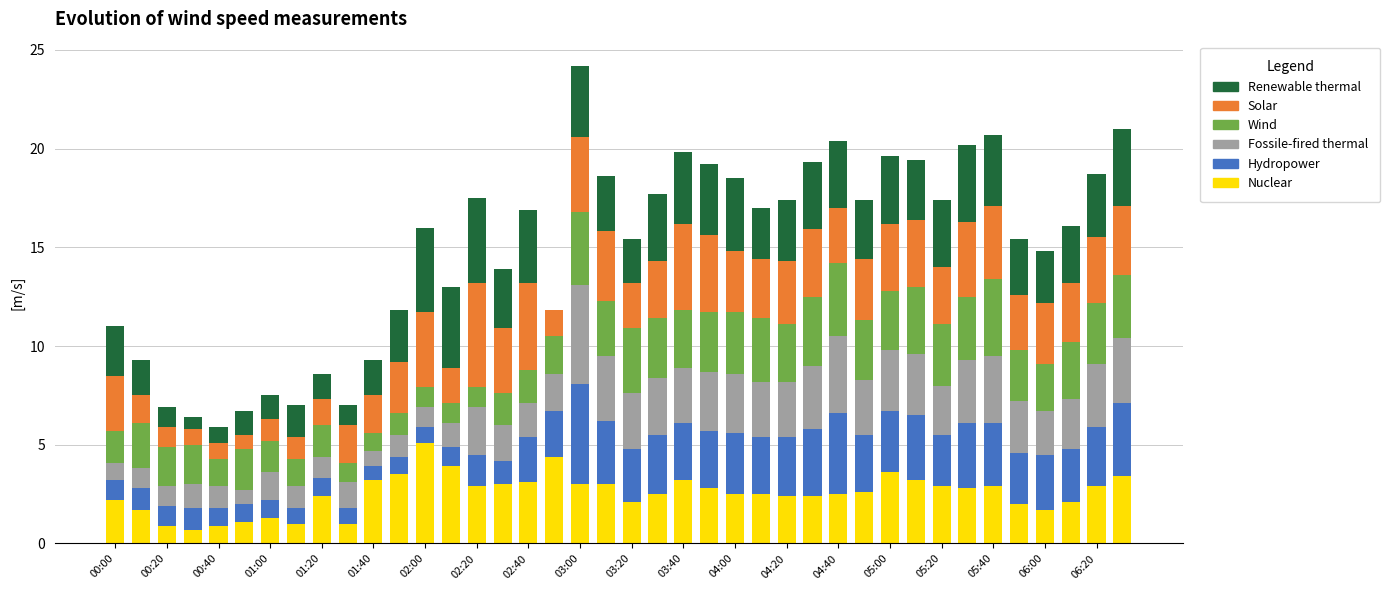

What is the highest value of the Nuclear series?

5.1